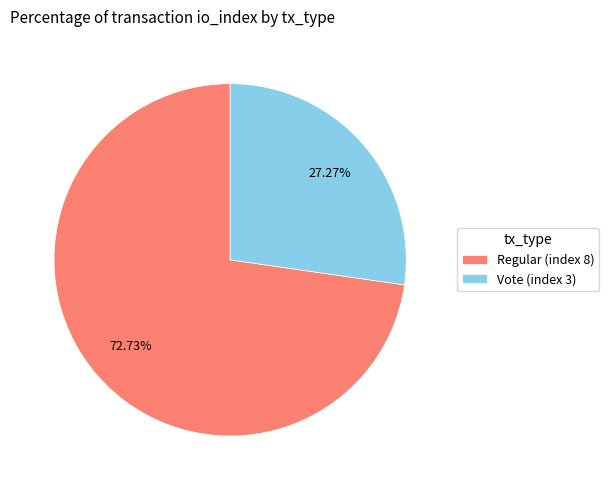

Approximately how many times larger is the value at Regular (index 8) compared to Vote (index 3)?

2.7